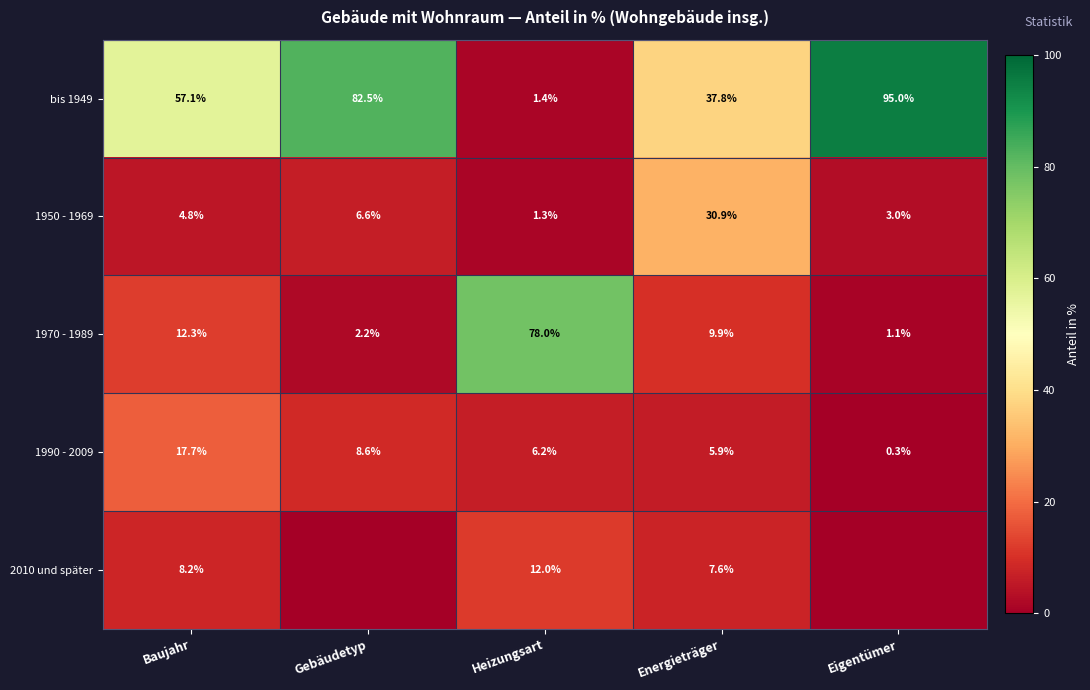

The value of bis 1949 at Eigentümer is 38.6. True or false?

False